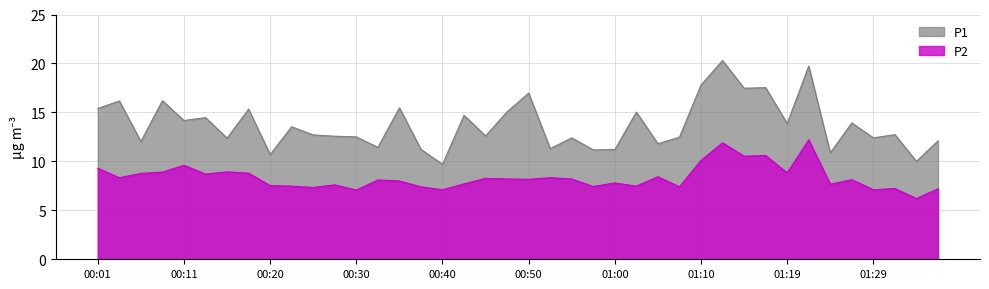

Reading left to right, extract all data points from this chart.

P1: 15.4	16.2	12.0	16.2	14.2	14.5	12.4	15.3	10.7	13.5	12.7	12.6	12.5	11.4	15.5	11.2	9.7	14.7	12.6	15.1	17.0	11.3	12.4	11.2	11.2	15.0	11.8	12.5	17.8	20.3	17.5	17.5	13.9	19.7	10.9	13.9	12.4	12.7	10.0	12.1
P2: 9.3	8.3	8.8	8.9	9.6	8.7	8.9	8.8	7.5	7.5	7.3	7.6	7.1	8.1	8.0	7.4	7.1	7.7	8.3	8.2	8.2	8.3	8.2	7.4	7.8	7.5	8.4	7.4	10.1	11.9	10.5	10.6	8.8	12.2	7.7	8.1	7.1	7.2	6.2	7.2